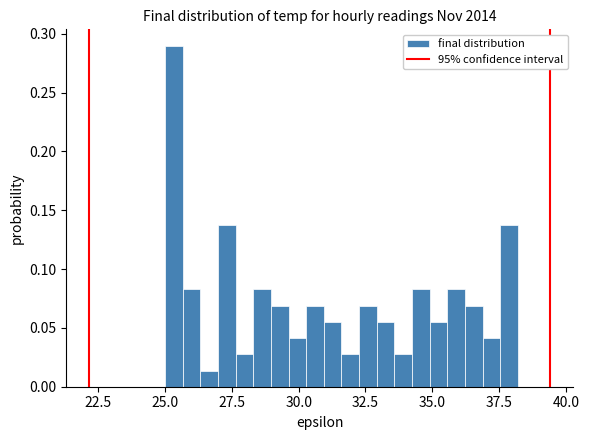

Read against the x-axis, roughly where is the centre of the tallest bar?

25.5